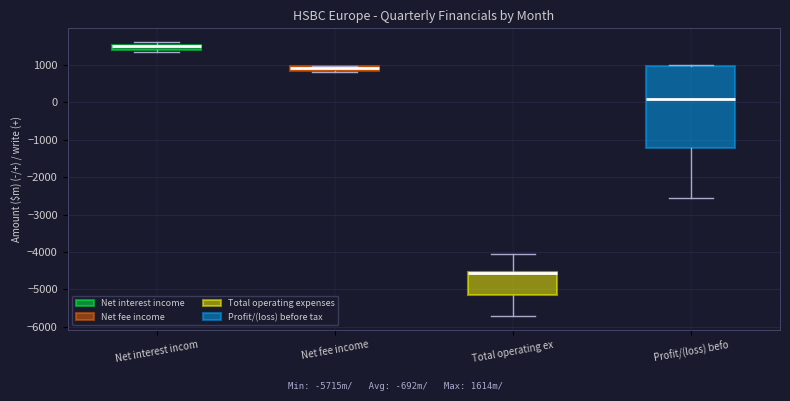

Comparing the boxes themselves (not the whiskers), which one is the tallest?

Profit/(loss) befo